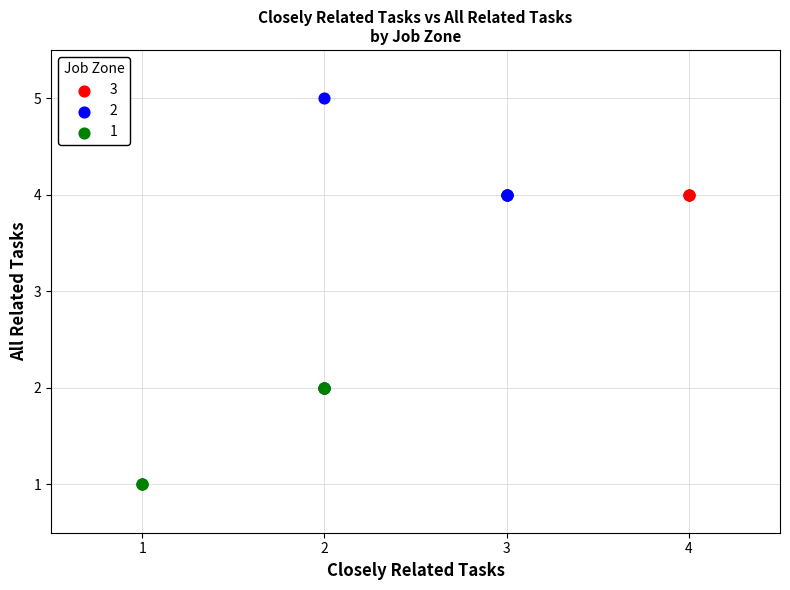

Which series contains the highest Y value?

2